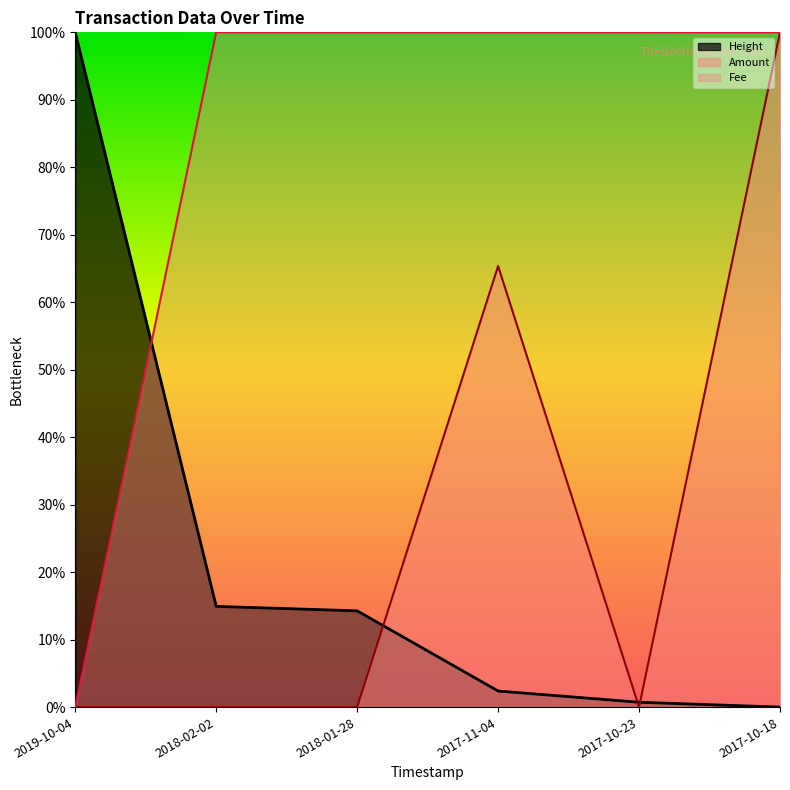

Reading left to right, list all the values displayed in this chart.

Height: 1.0	0.1	0.1	0.0	0.0	0.0
Amount: 0.0	0.0	0.0	0.7	0.0	1.0
Fee: 0.0	1.0	1.0	1.0	1.0	1.0